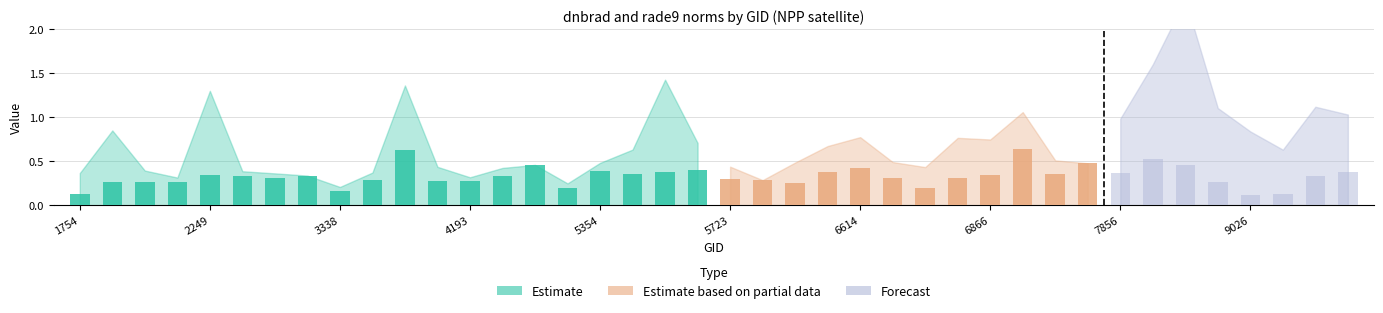

True or false: rade9_mult_nadir_norm has a value of 1.1 at 10.

False